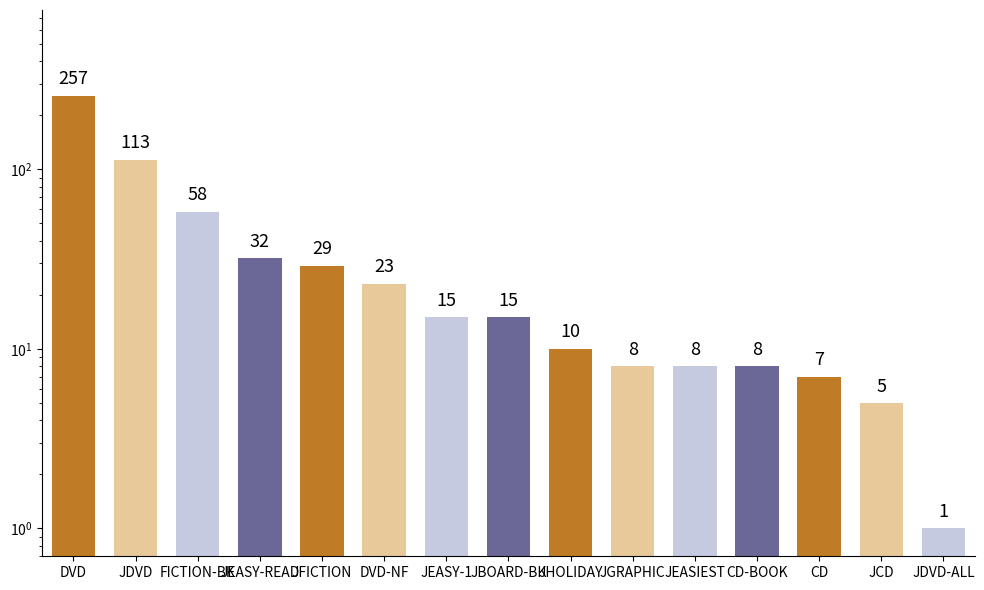

Reading left to right, list all the values displayed in this chart.

DVD=257	JDVD=113	FICTION-BK=58	JEASY-READ=32	JFICTION=29	DVD-NF=23	JEASY-1=15	JBOARD-BK=15	JHOLIDAY=10	JGRAPHIC=8	JEASIEST=8	CD-BOOK=8	CD=7	JCD=5	JDVD-ALL=1